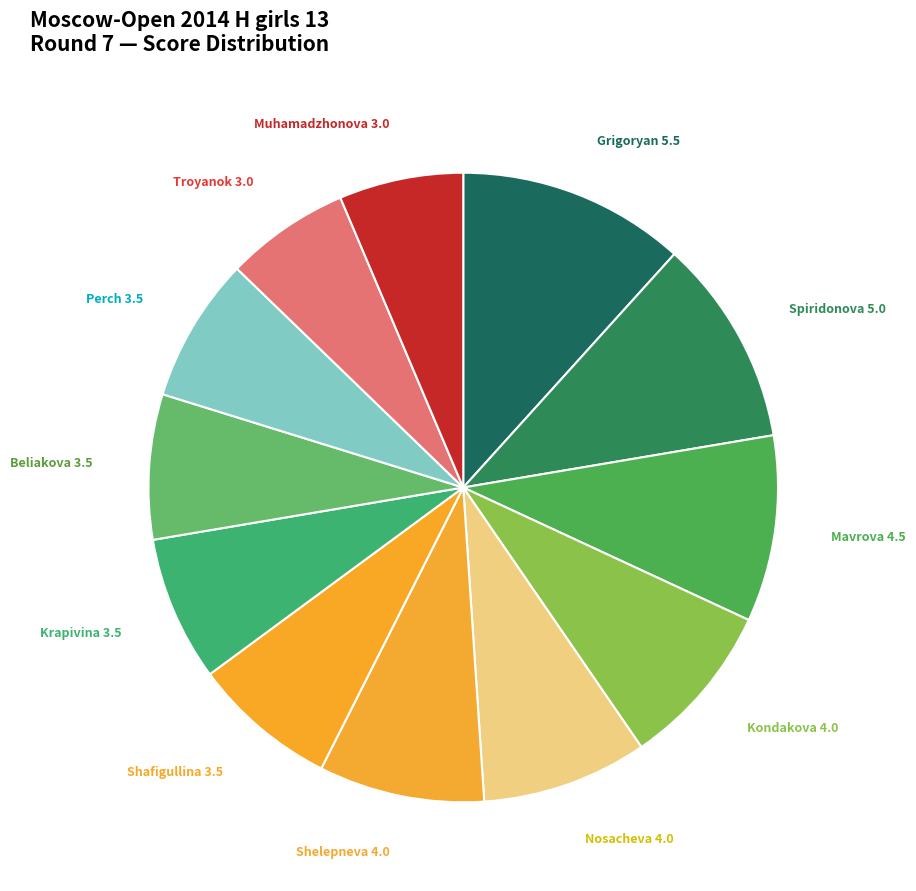

Does any single category account for the majority?

No